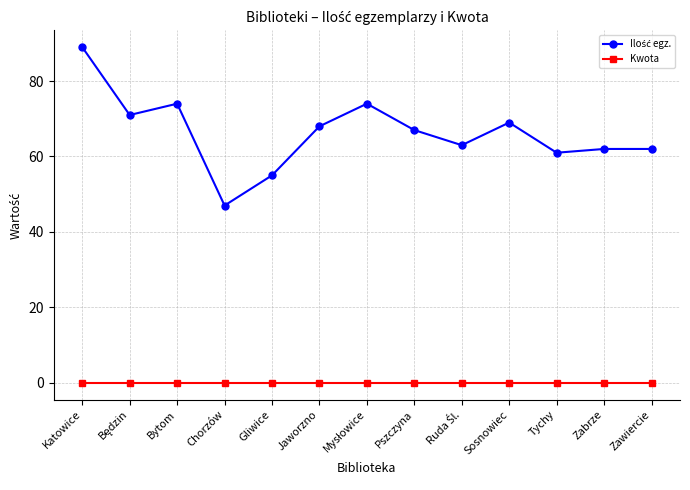

What is the difference between the highest and lowest values at Tychy?

61